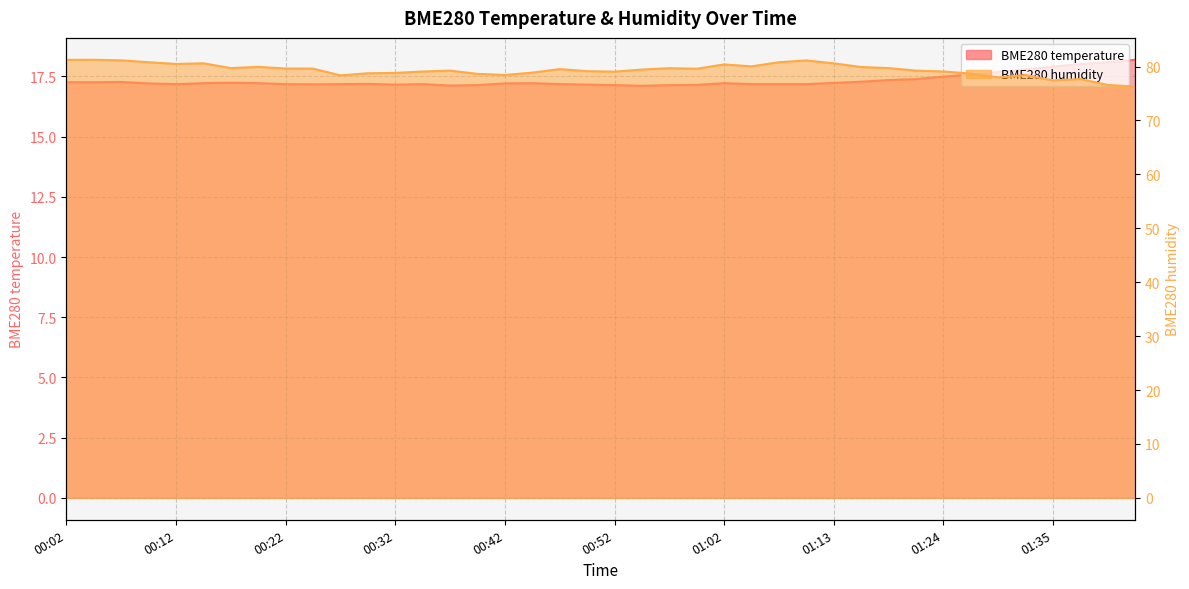

List the series in order of their overall mean, highest first.

BME280_humidity, BME280_temperature